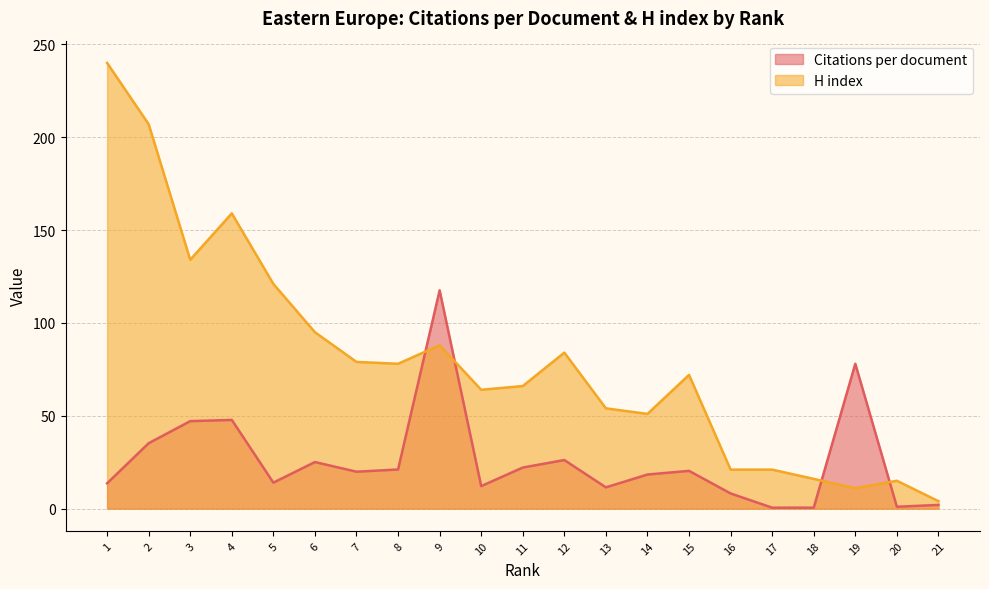

What is the value of the H index point at the 15th from the left?

72.0